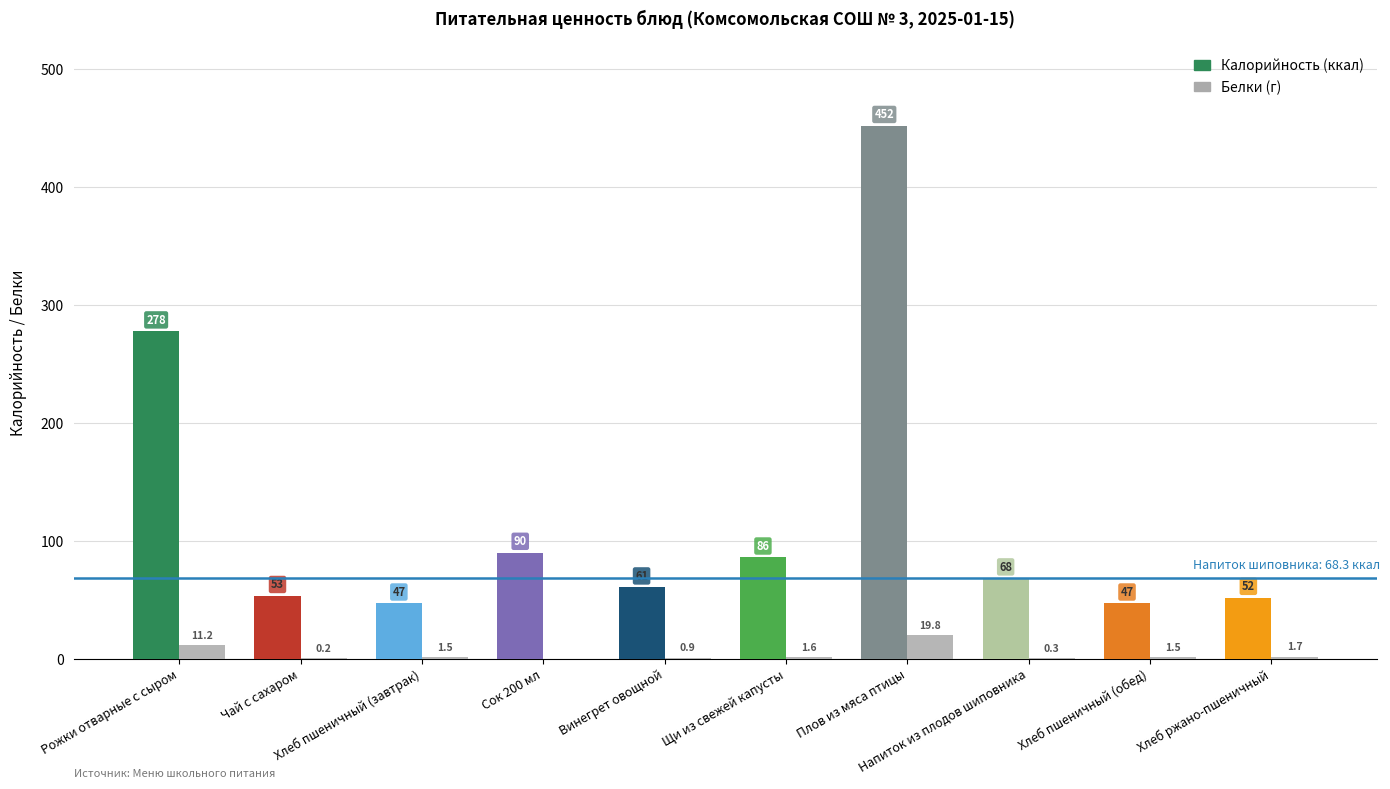

What is the maximum value shown in the chart?

452.0